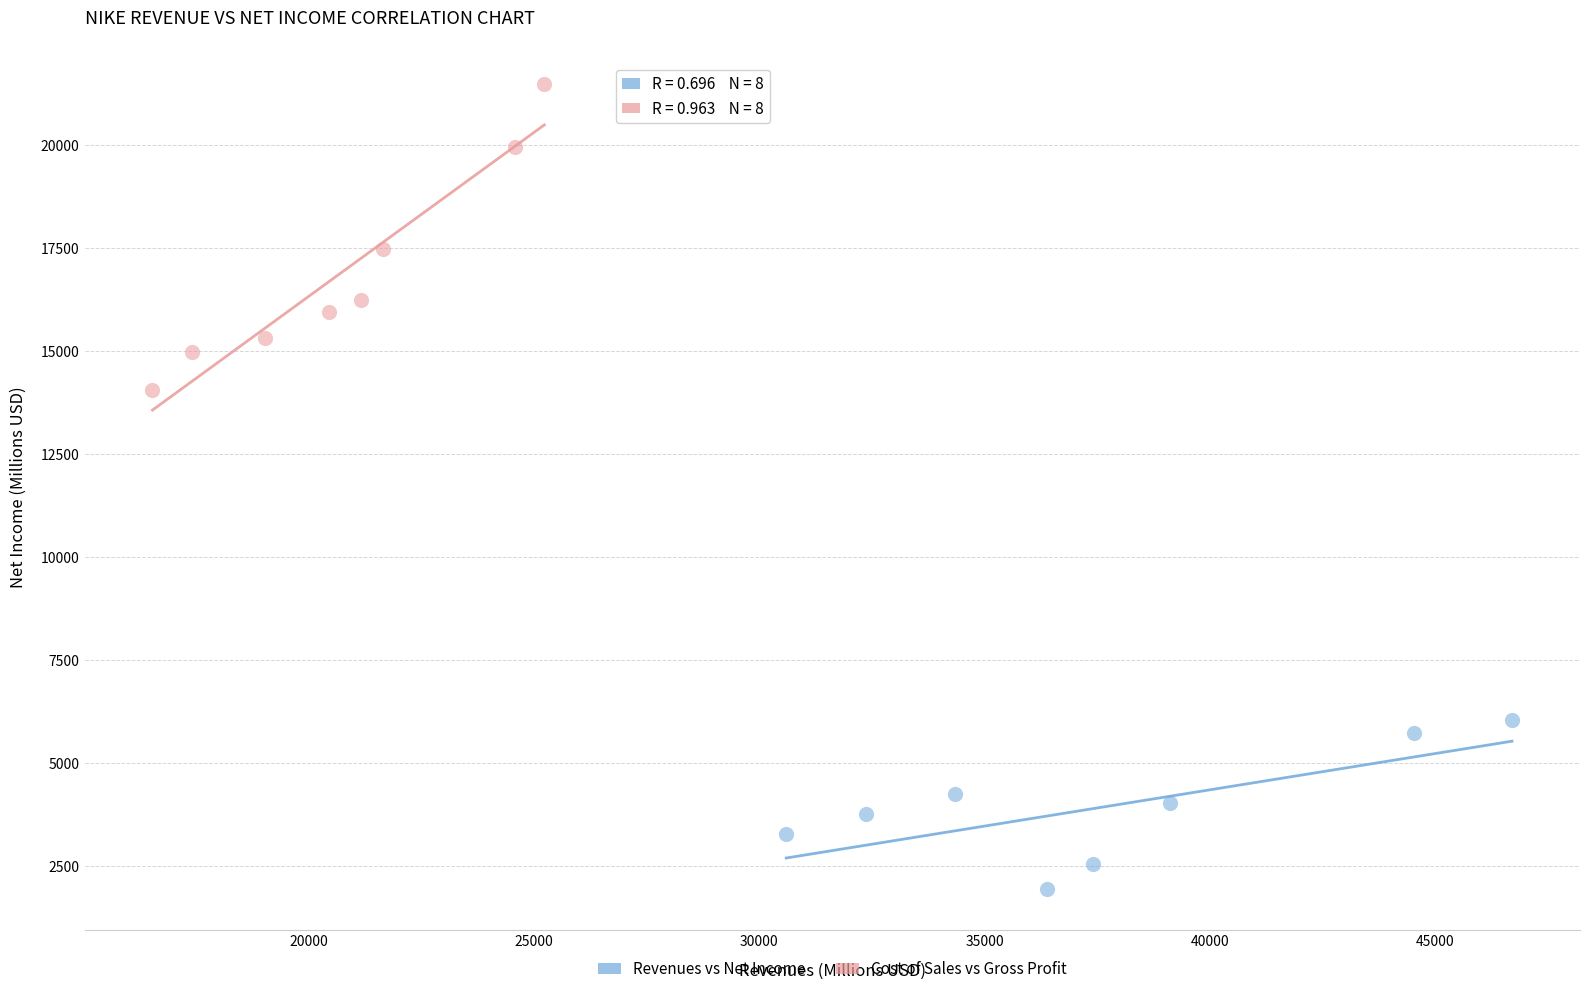

Which series has the widest spread of Y values?

Cost of Sales vs Gross Profit